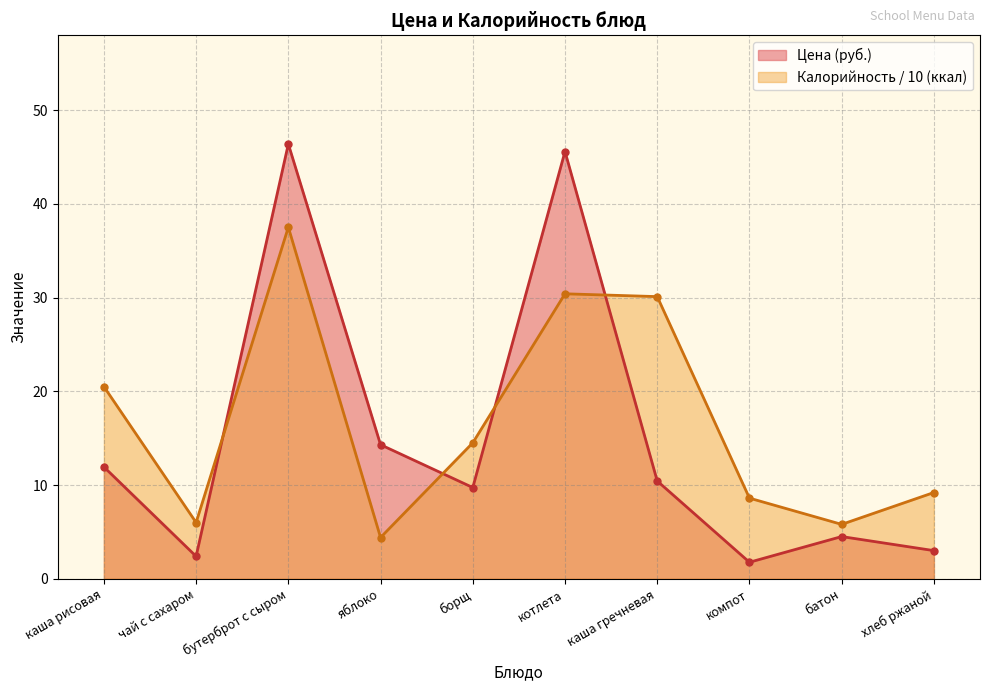

At which category is the sum across all series the highest?

бутерброт с сыром